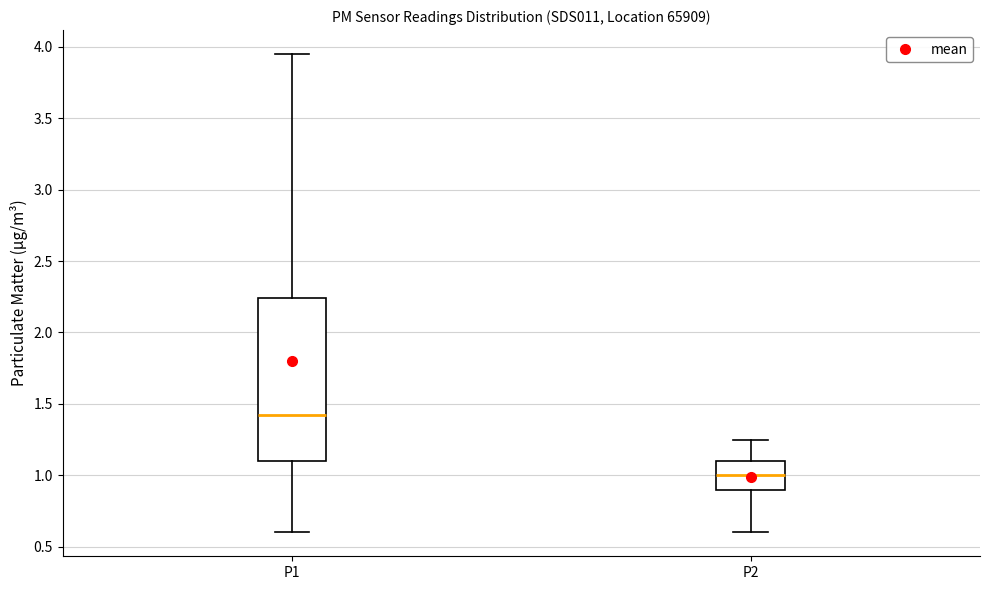

Where does the median line of the box for P2 sit on the y-axis? The values are not printed on the chart, so give them approximately, as read against the axis.

1.00